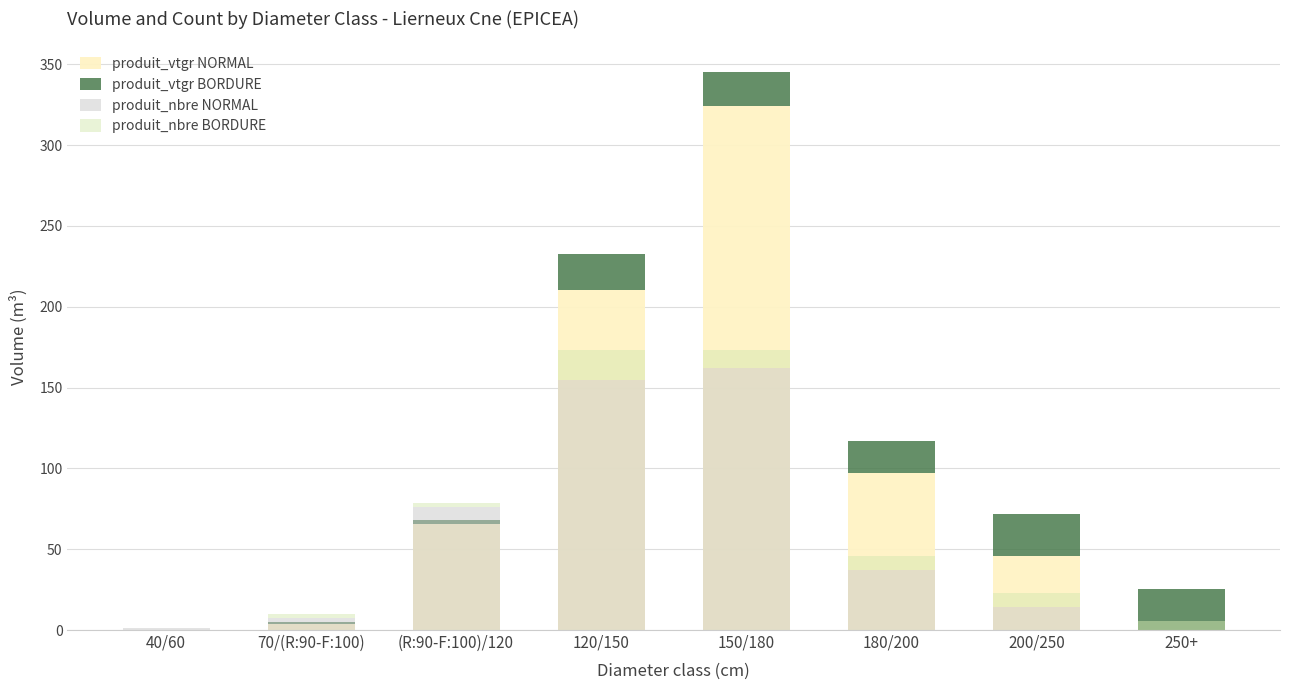

At how many categories does at least one series exceed 4?

7